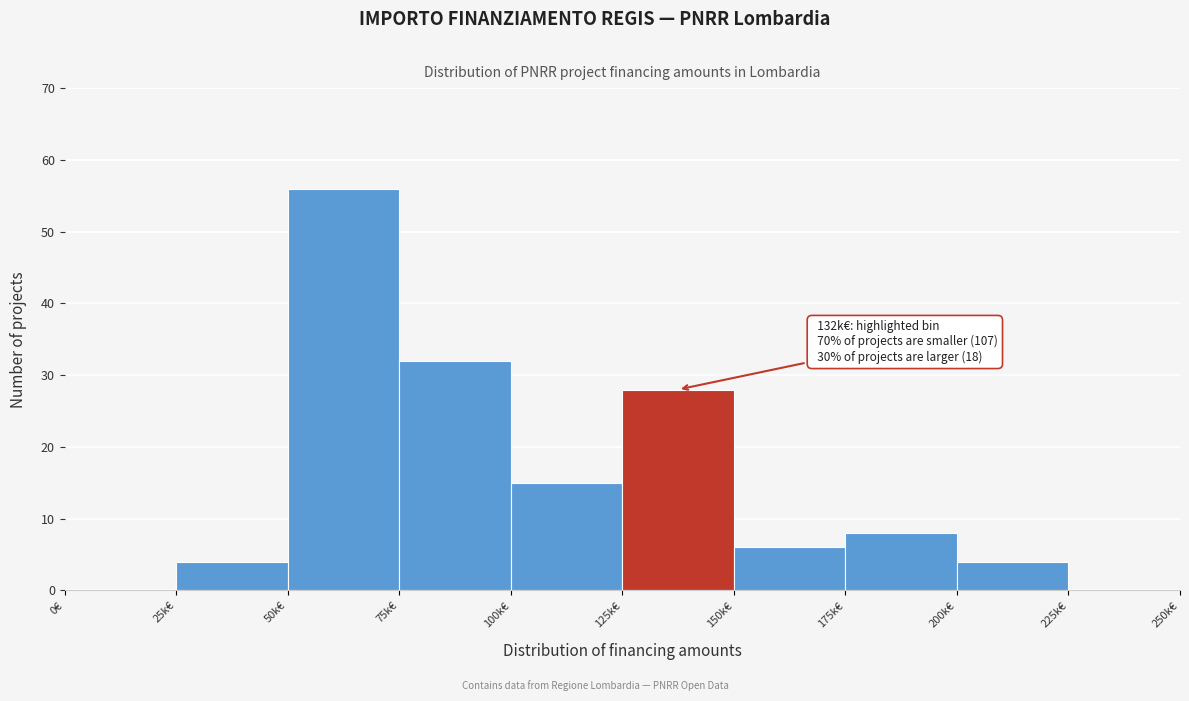

Reading left to right, list all the values displayed in this chart.

0€=0	25k€=4	50k€=56	75k€=32	100k€=15	125k€=28	150k€=6	175k€=8	200k€=4	225k€=0